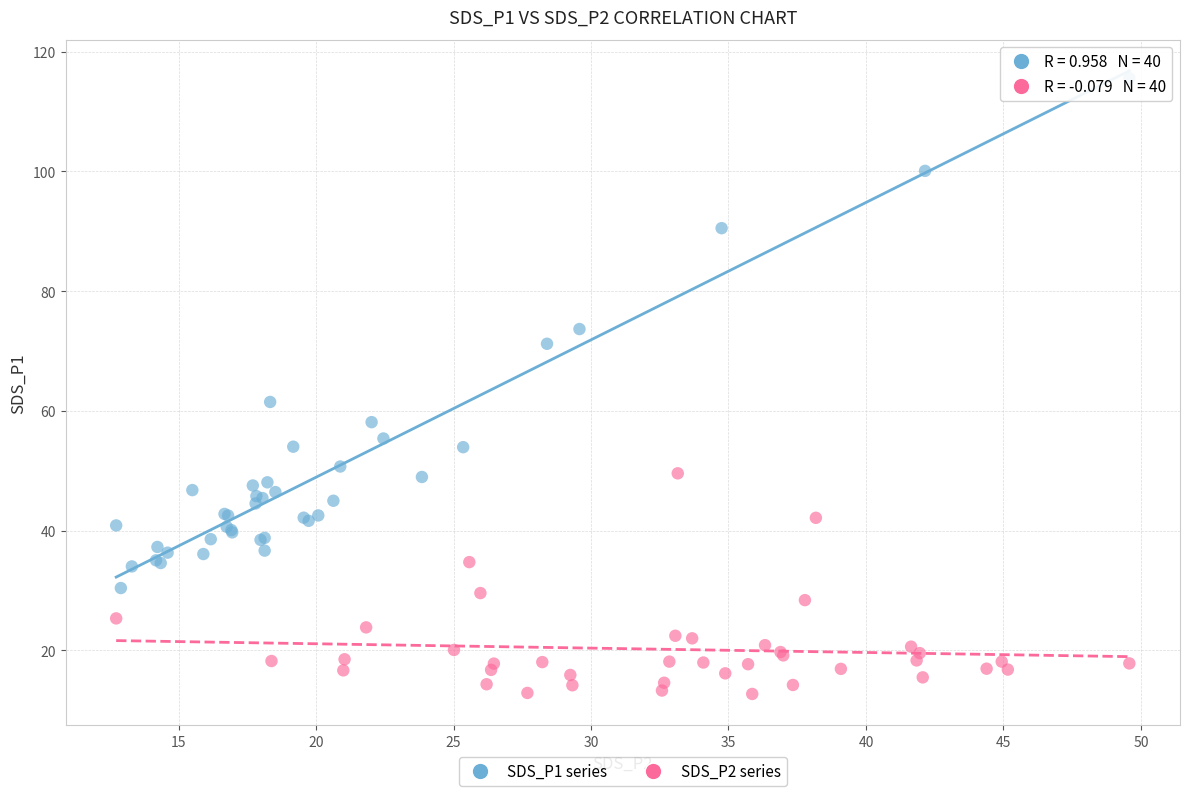

Which series contains the highest Y value?

SDS_P1 series